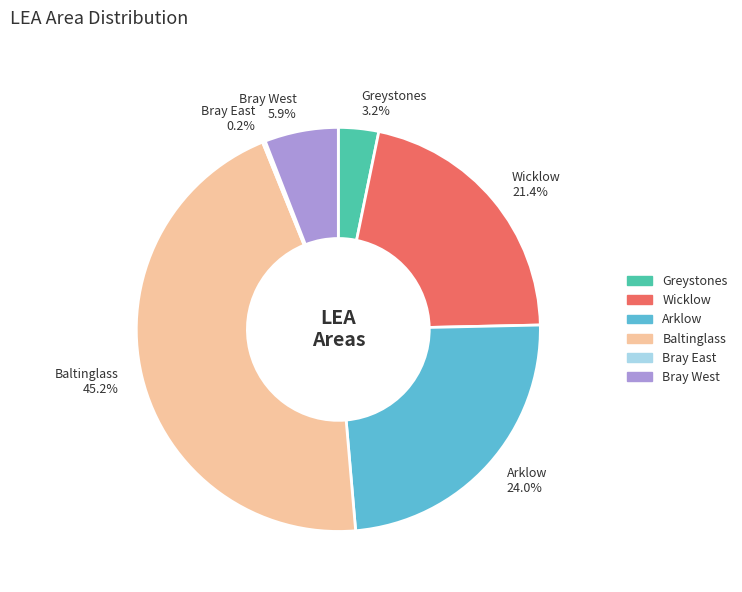

Does Baltinglass account for over 50% of the chart?

No